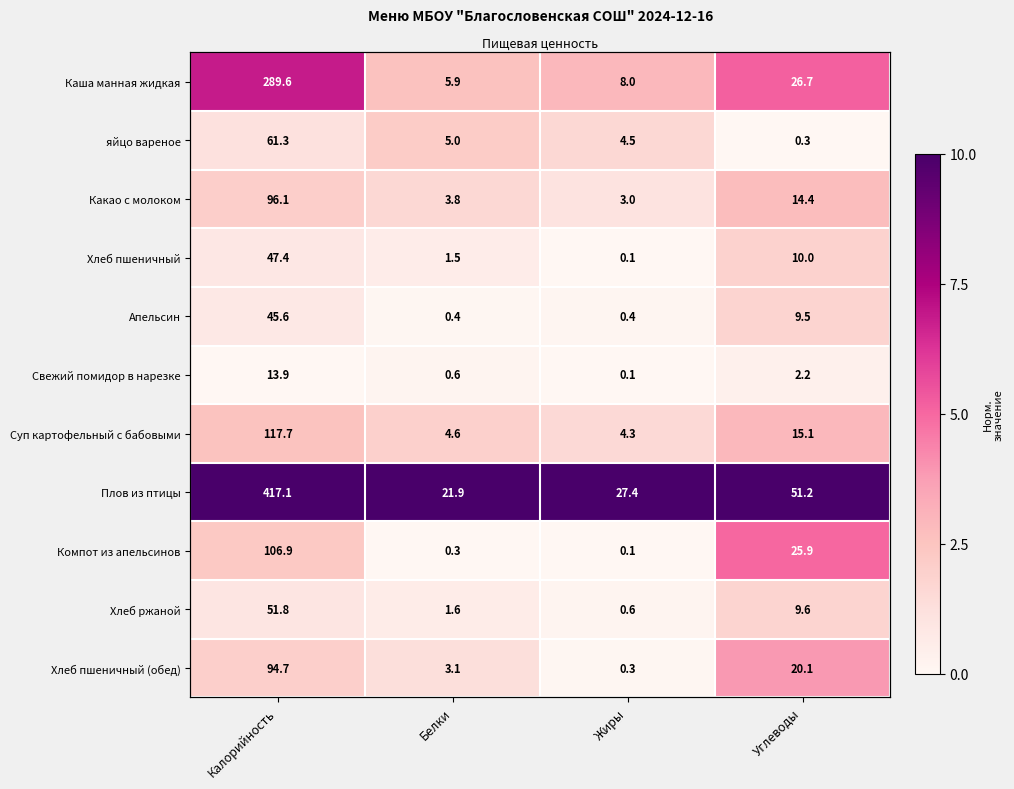

Which has a higher value, Жиры or Углеводы?

Углеводы